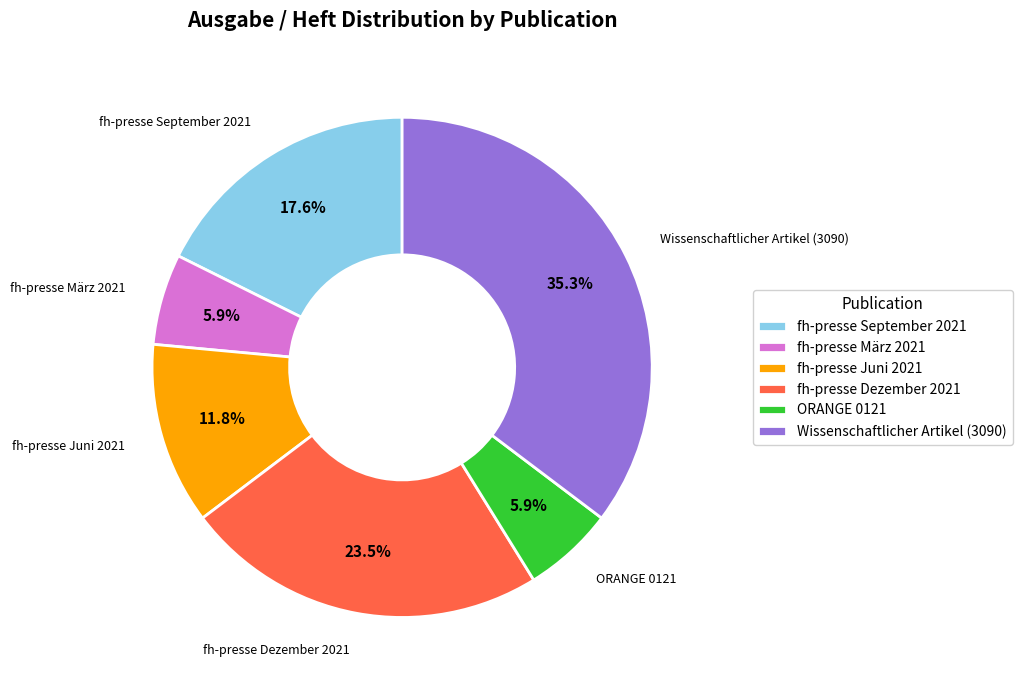

Approximately how many times larger is the value at fh-presse Dezember 2021 compared to fh-presse September 2021?

1.3